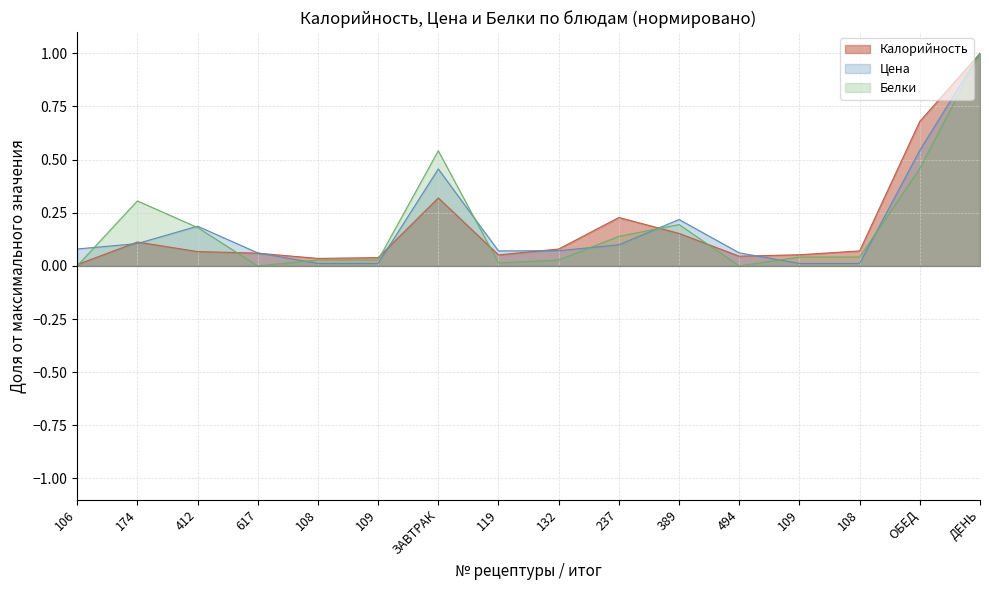

True or false: Цена and Калорийность intersect in this chart.

True